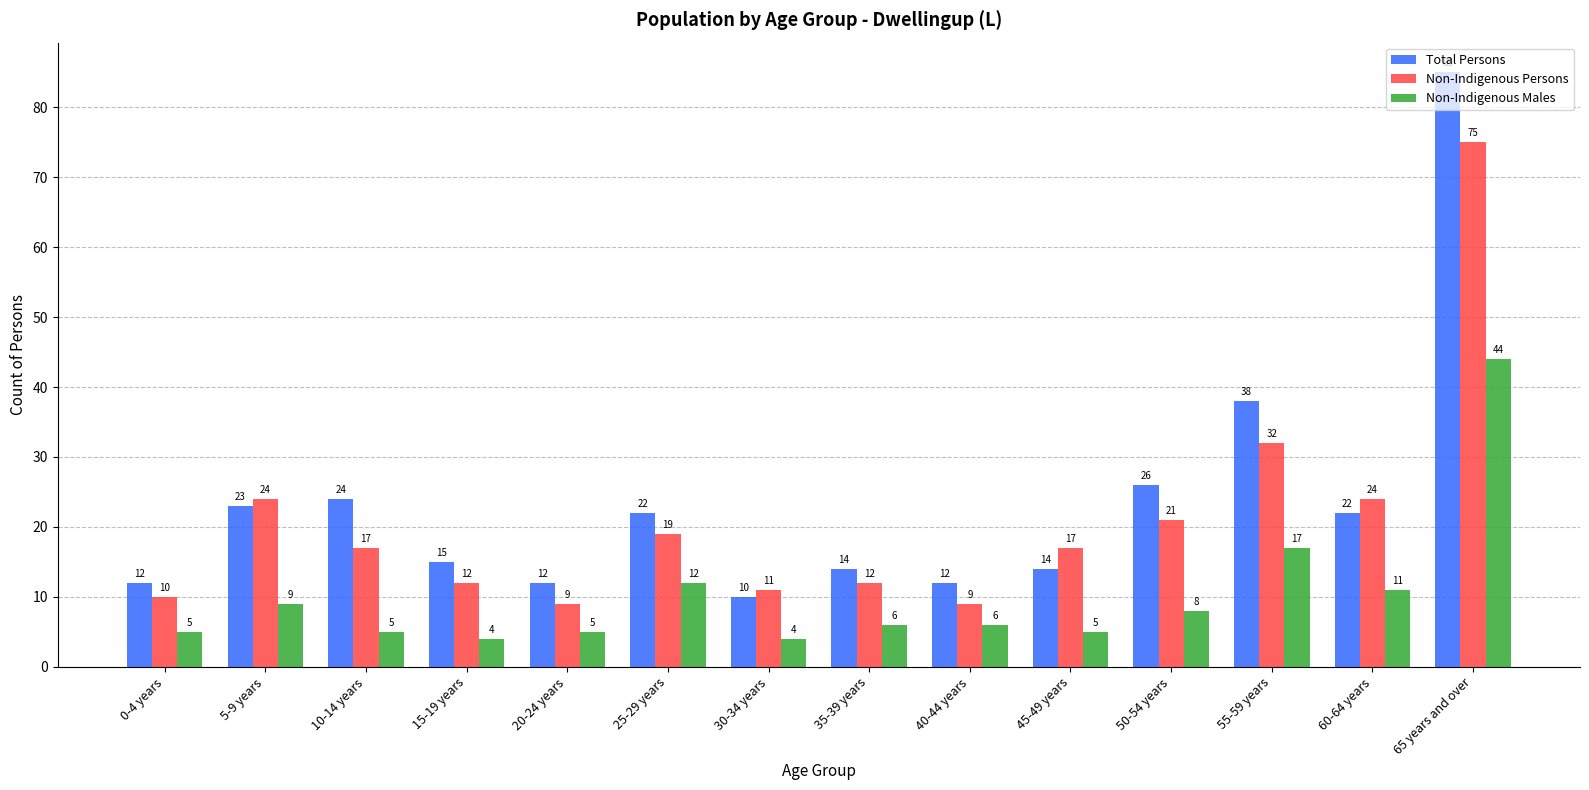

What is the difference between the Total Persons values at 10-14 years and 40-44 years?

12